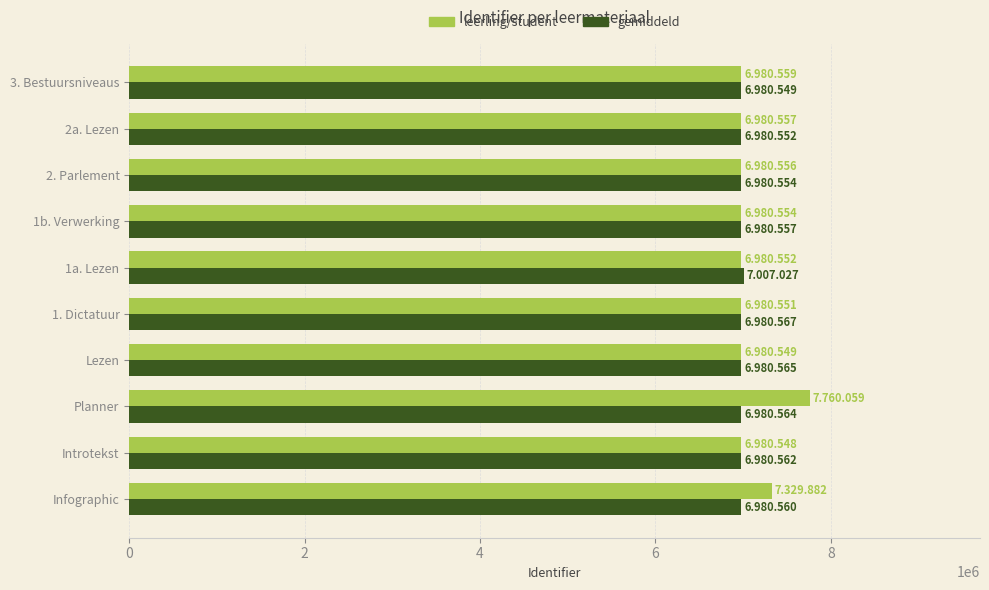

Which category has the highest value across all series?

Planner